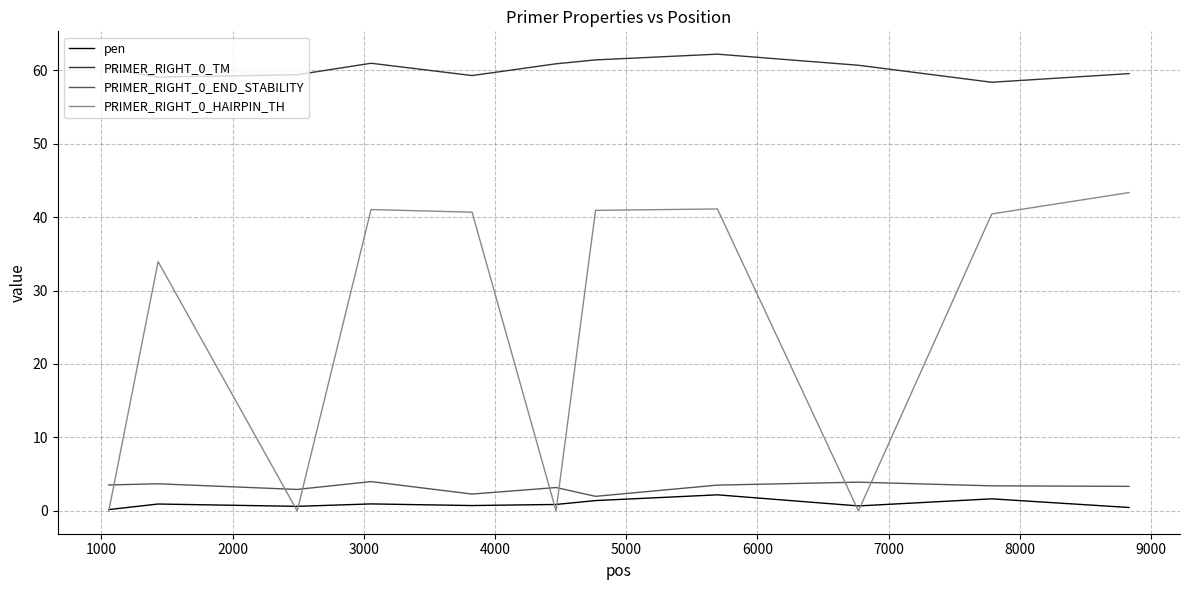

Does the chart have visible grid lines?

Yes